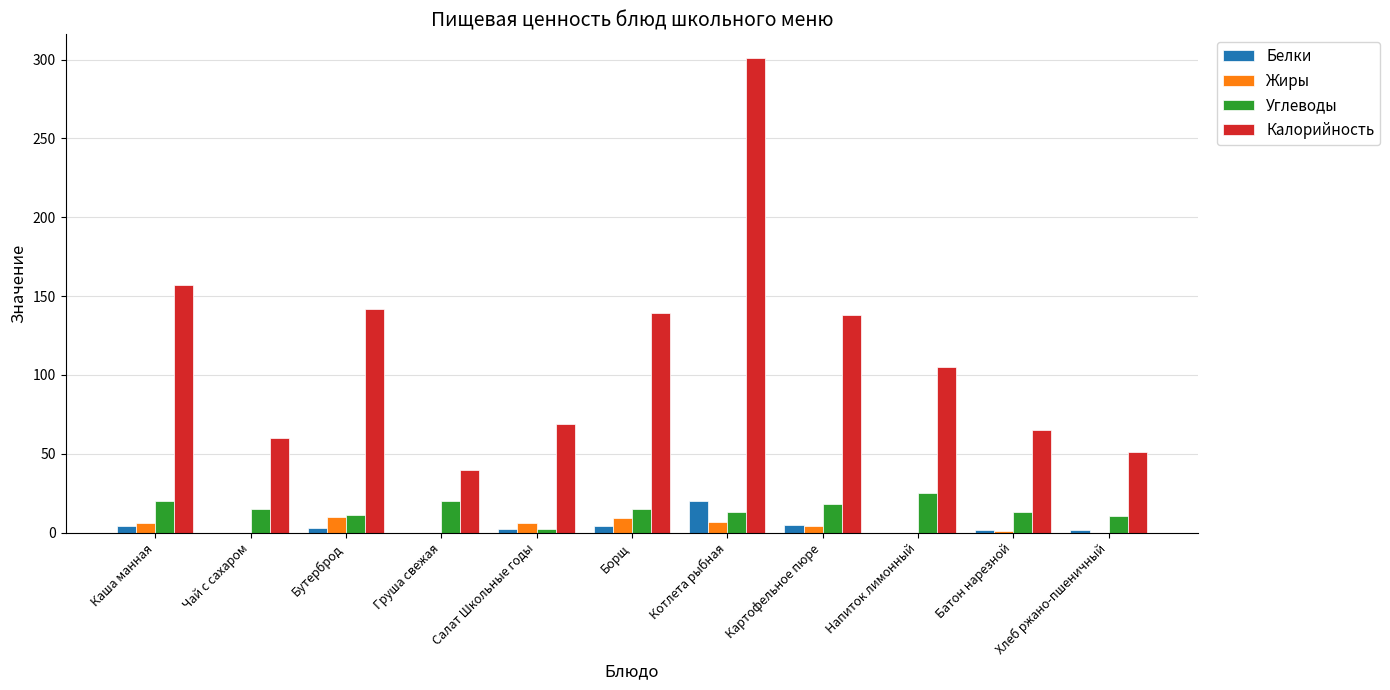

At which category is the sum across all series the highest?

Котлета рыбная